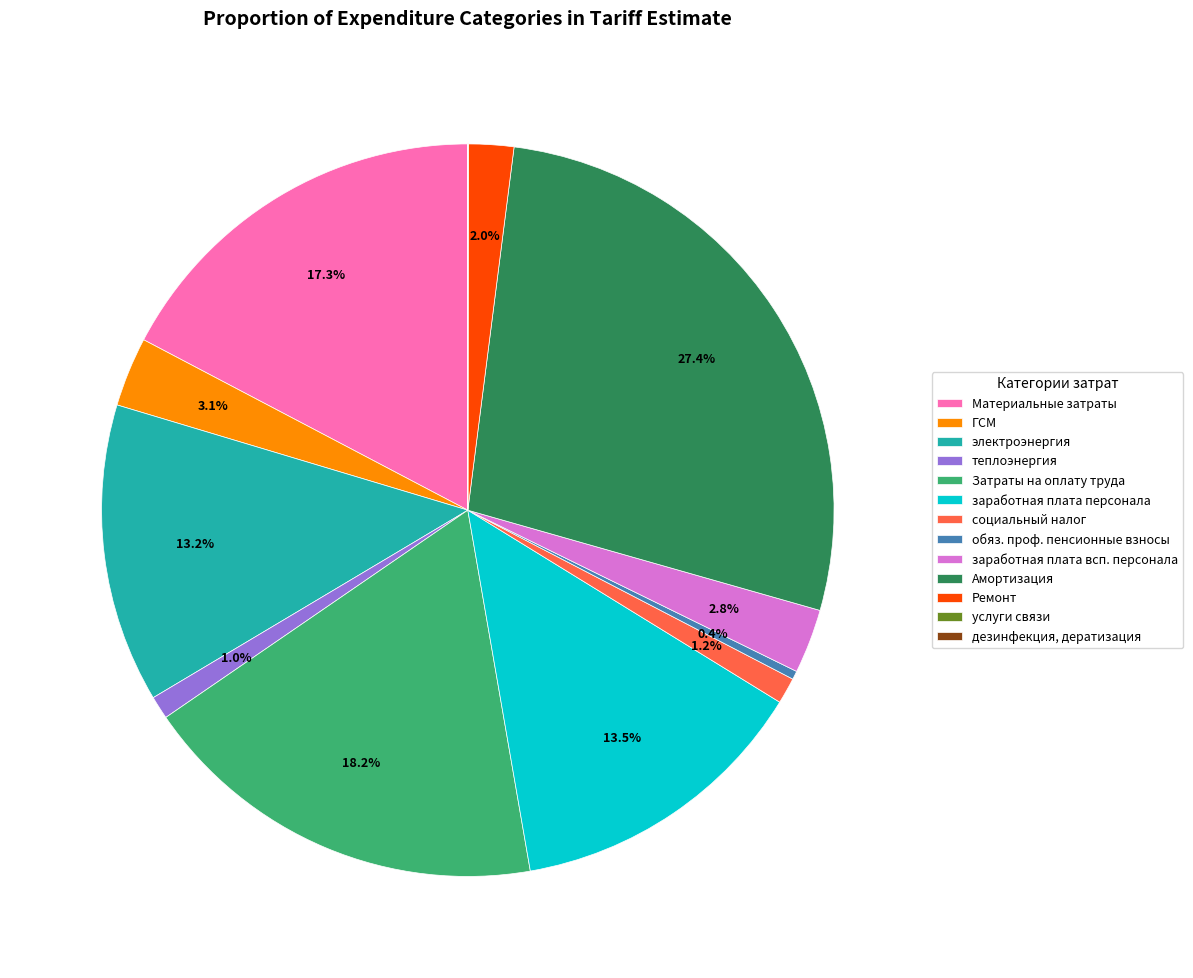

Is there any slice that represents more than half of the pie?

No